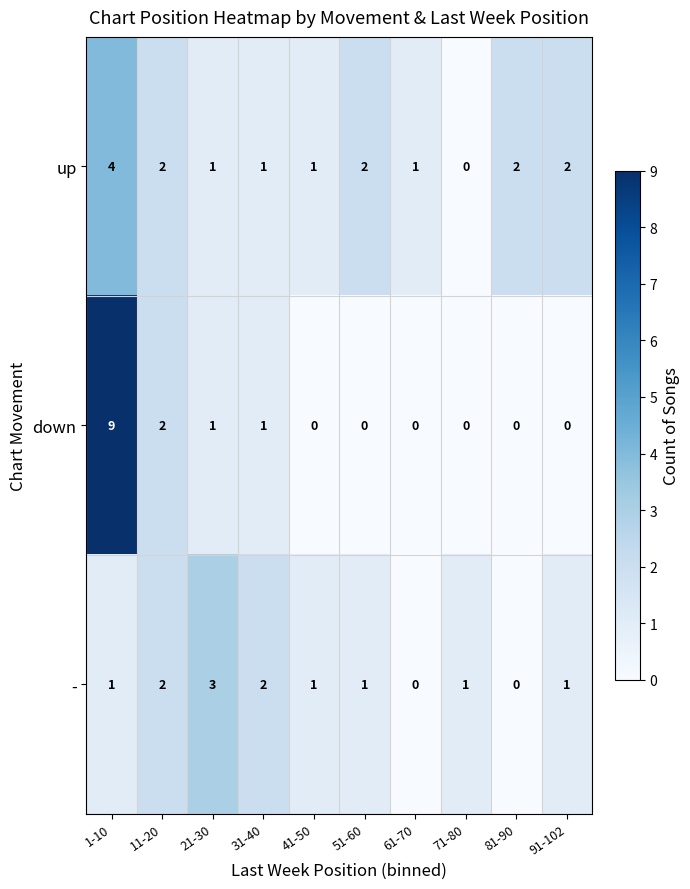

True or false: down has a value of 0 at 91-102.

True